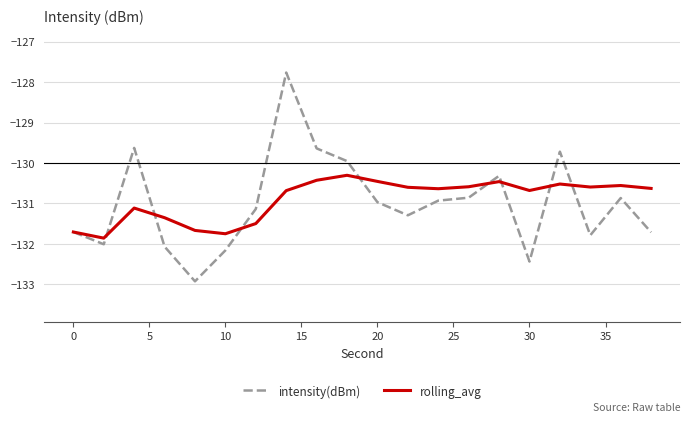

How many lines are shown in the chart?

2